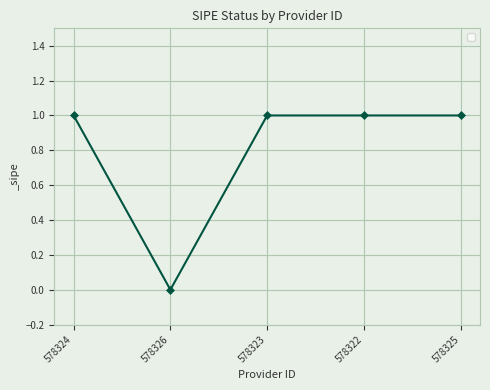

Reading right to left, transcribe all the data shown in this chart.

1	1	1	0	1